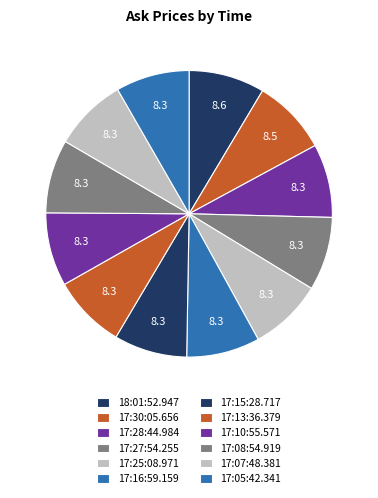

Count the number of slices in the pie.

12